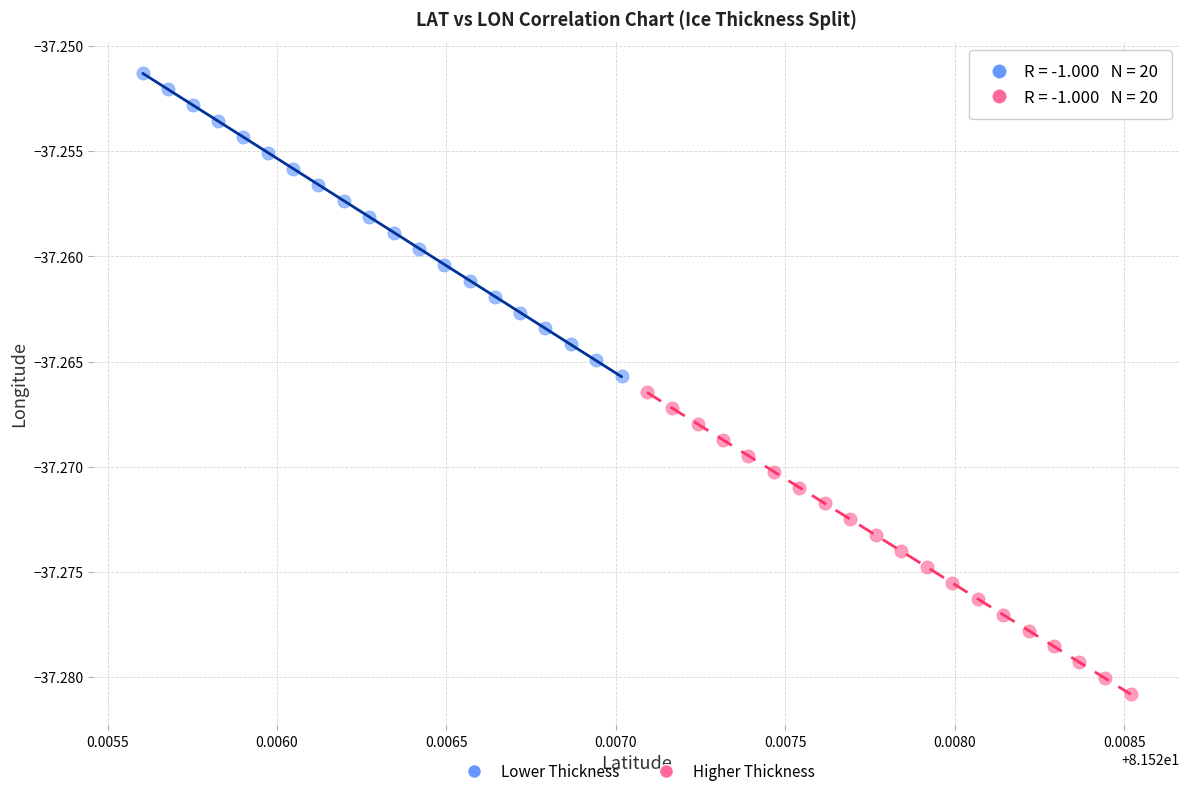

Which series contains the highest Y value?

Lower Thickness